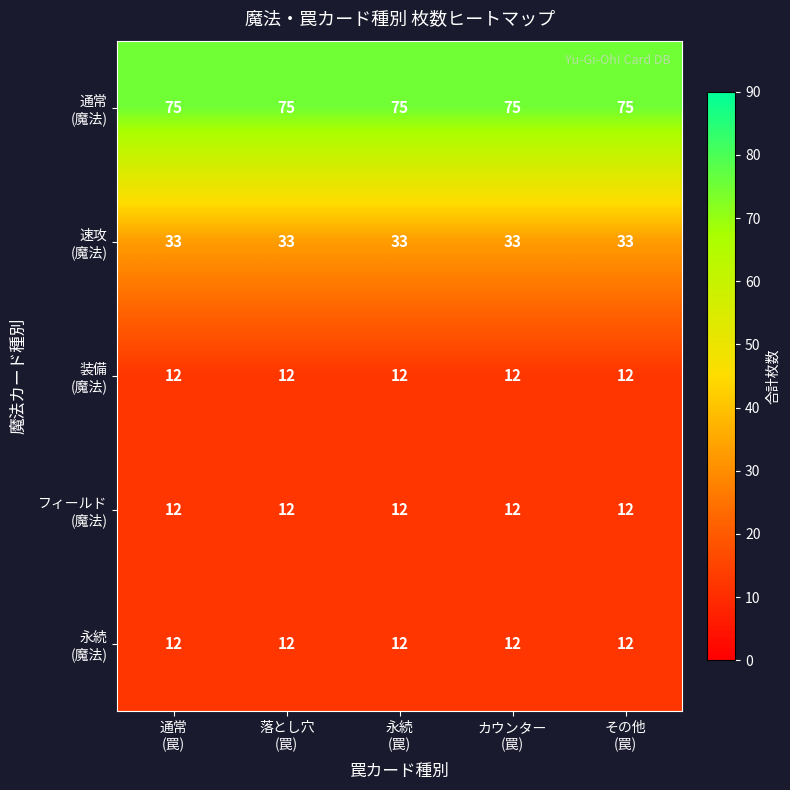

At how many categories does at least one series exceed 70?

5